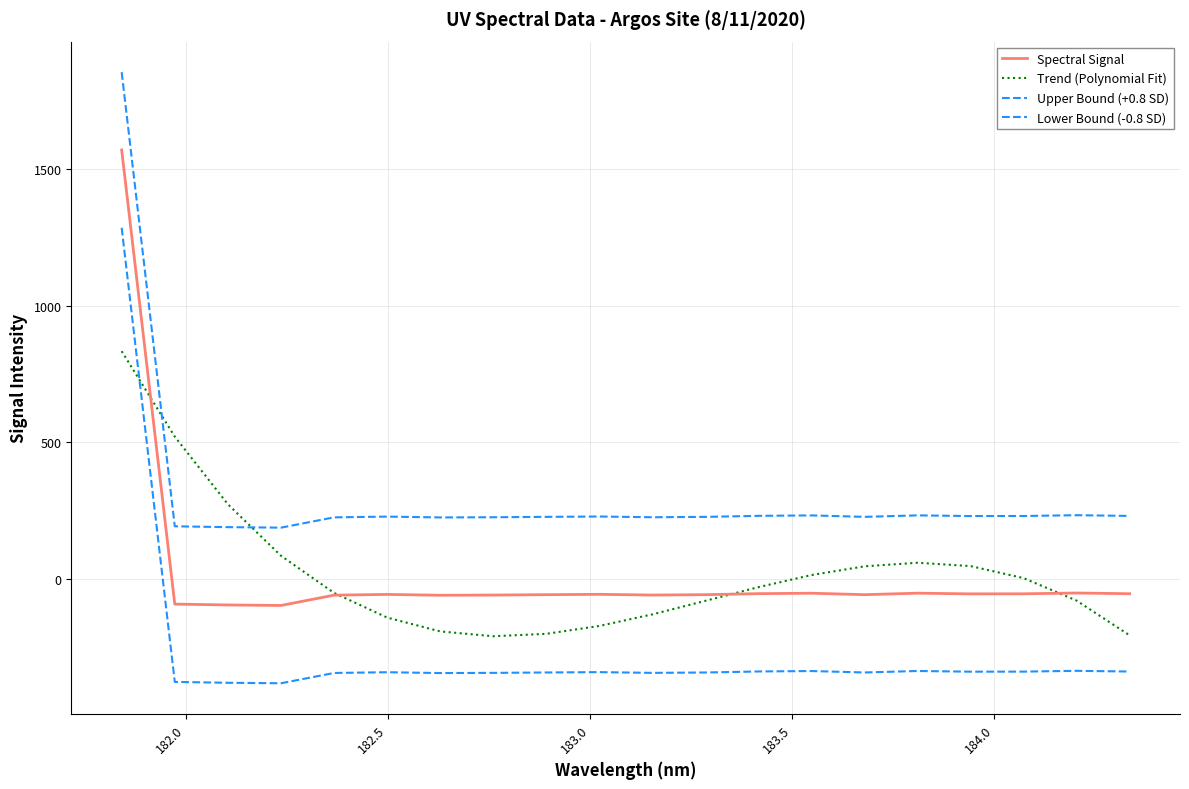

Which series has the largest range (max minus min)?

Upper Bound (+0.8 SD)